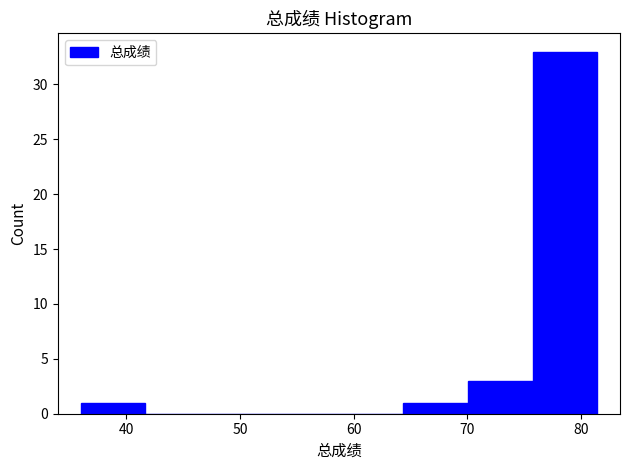

Over which range of the x-axis is the bar tallest?

76 to 81